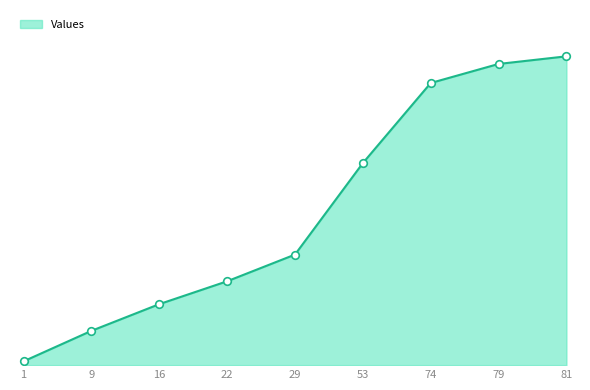

What is the ratio of the value at 74 to the value at 1?

74.0